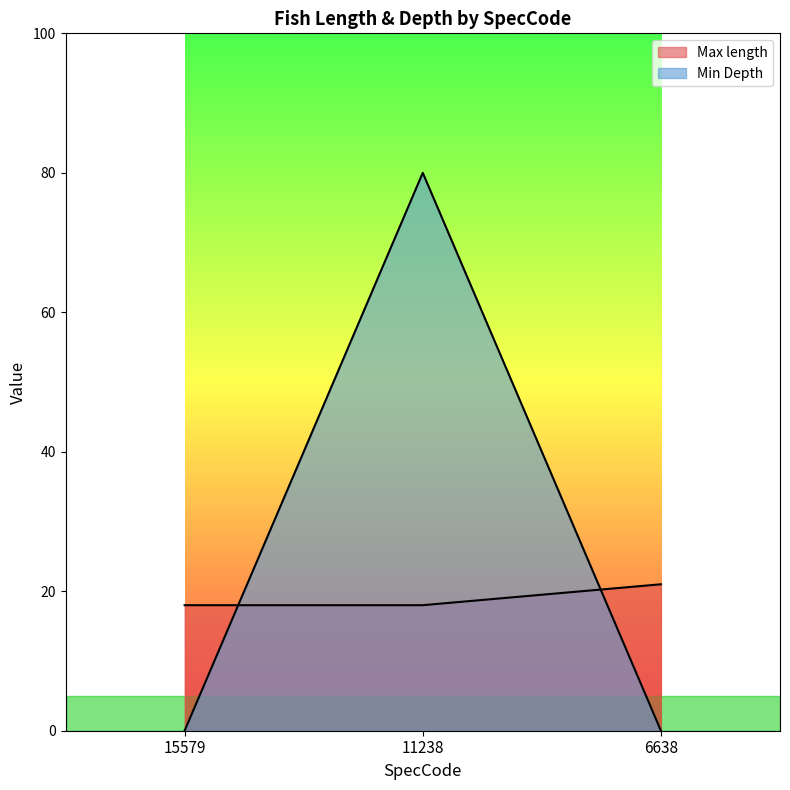

At which category is the sum across all series the highest?

11238